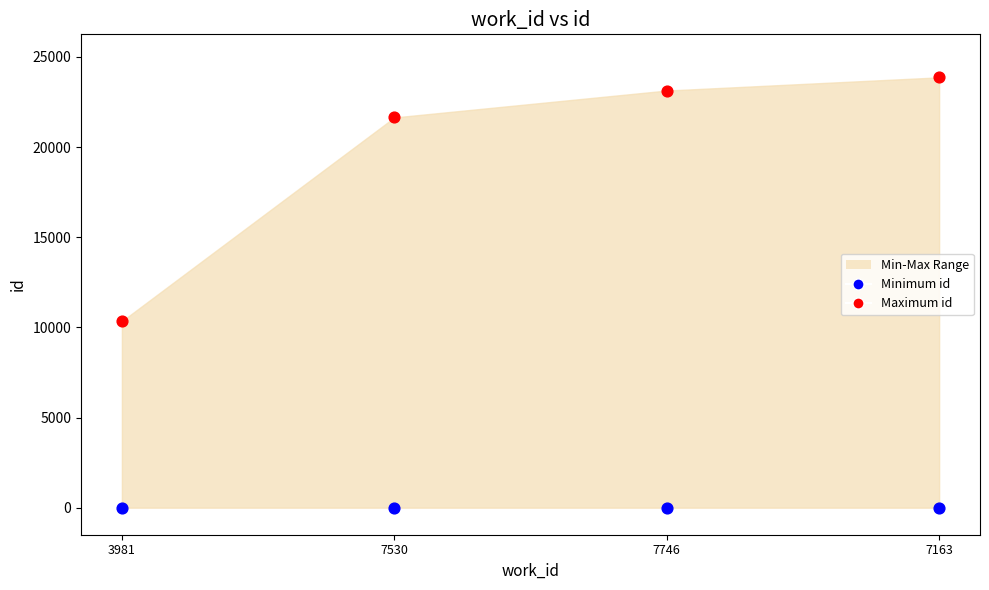

Which series reaches the maximum Y coordinate?

Maximum id